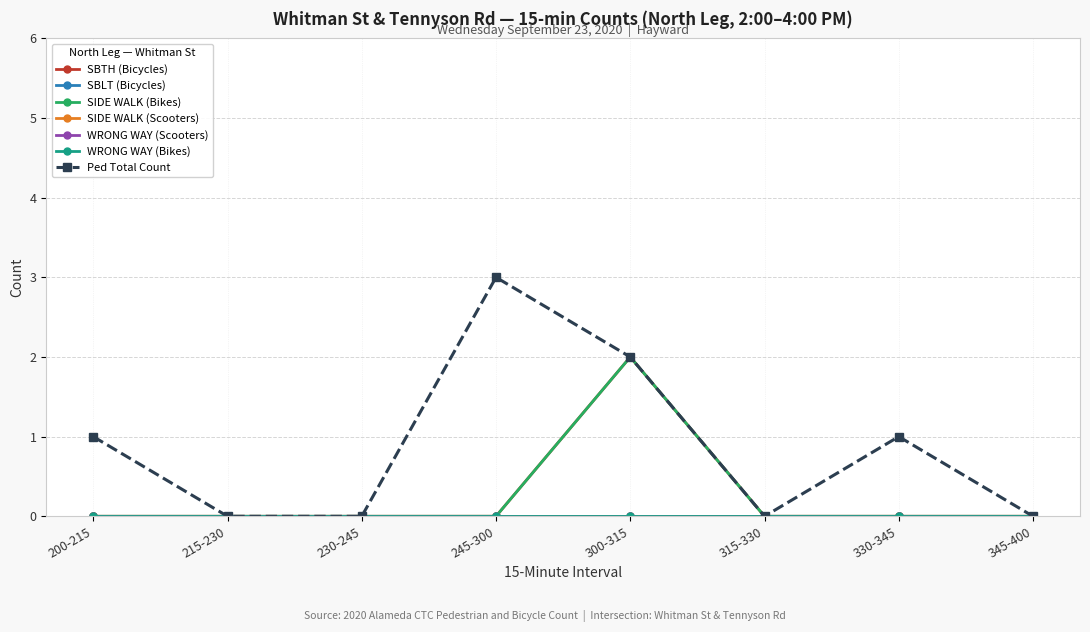

Is this an area chart (filled region under the line)?

No